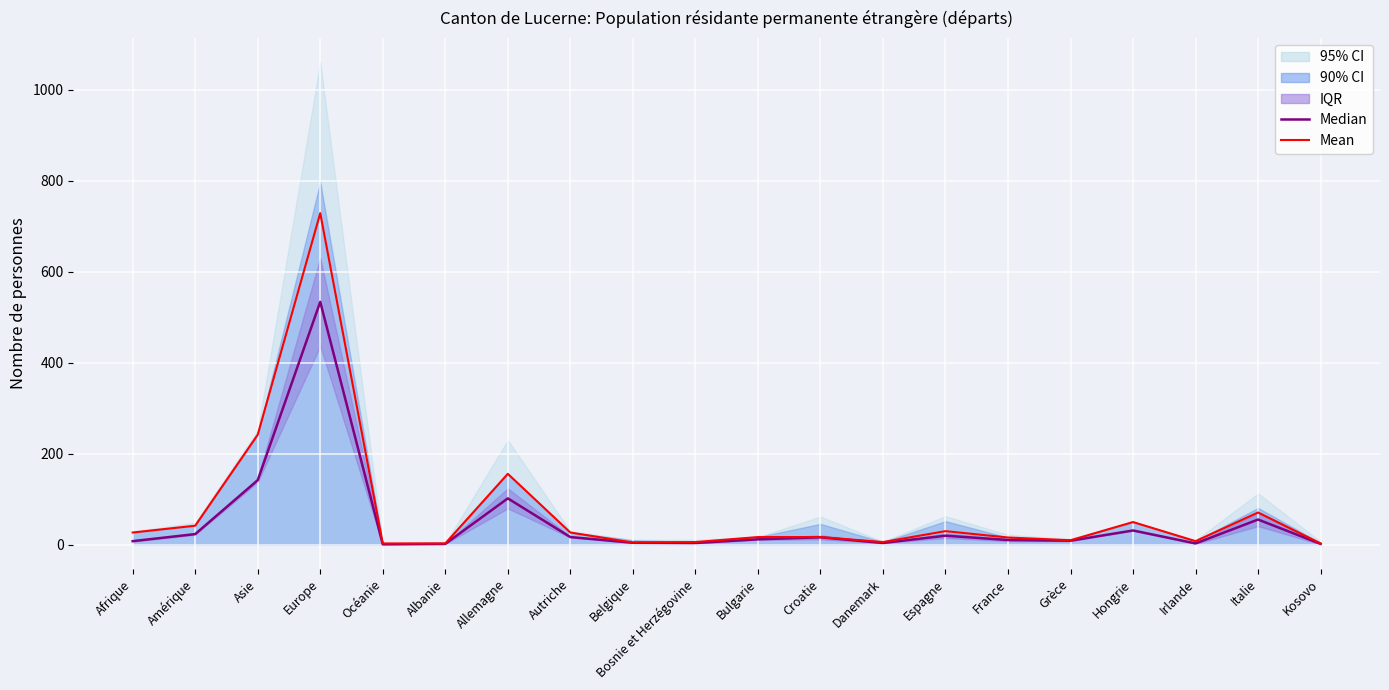

Reading right to left, extract all data points from this chart.

Median: 2.0	55.5	3.0	31.5	9.0	10.5	20.0	4.0	16.5	12.0	4.0	4.5	17.0	102.0	2.0	1.0	534.0	142.0	23.5	8.0
Mean: 3.0	71.0	8.0	50.0	10.0	16.0	30.0	6.0	17.0	17.0	6.0	5.0	27.0	156.0	3.0	3.0	729.0	242.0	42.0	27.0